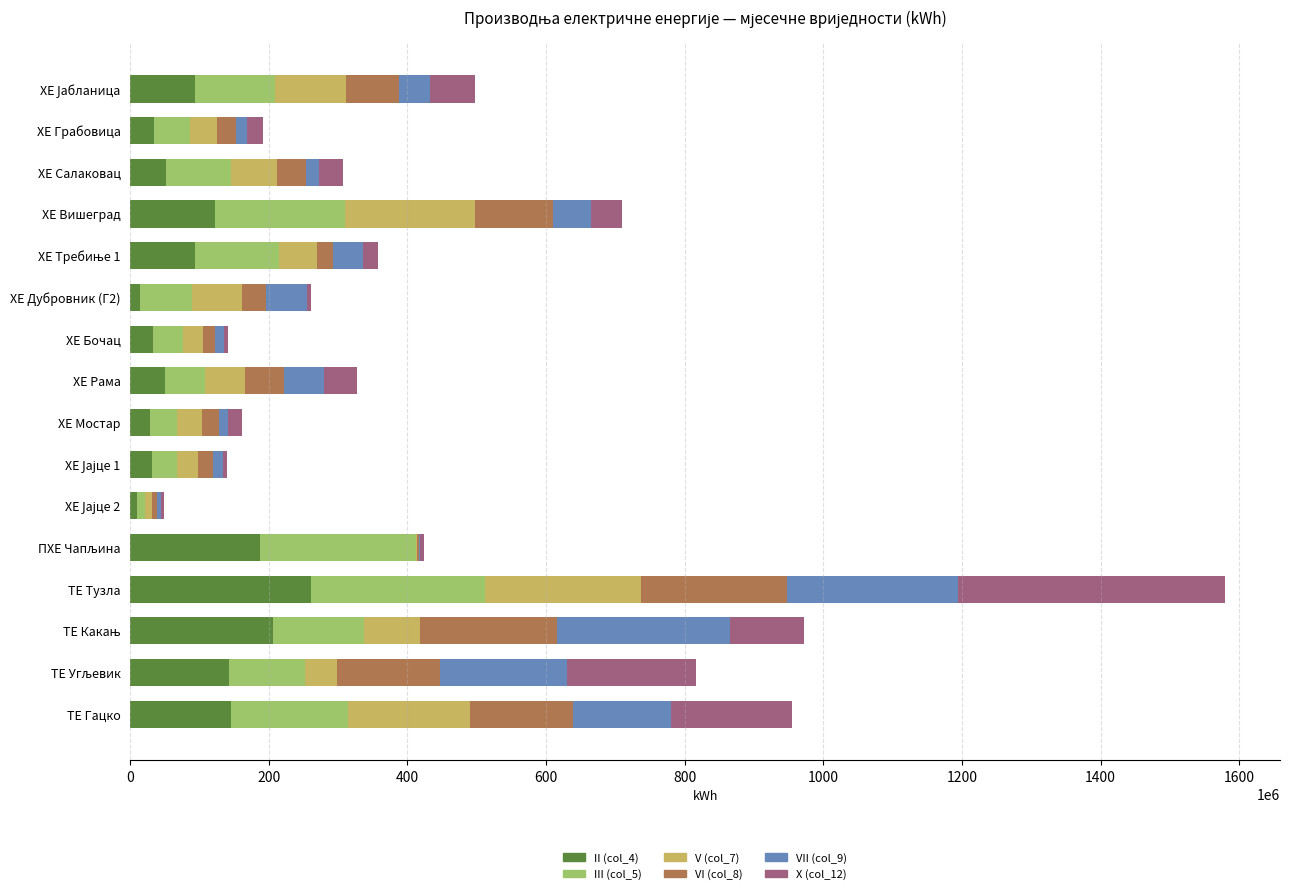

At which category is the sum across all series the highest?

ТЕ Тузла